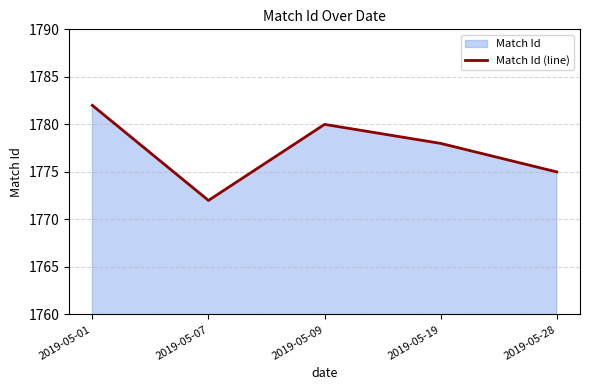

What is the ratio of the value at 2019-05-28 to the value at 2019-05-01?

1.0